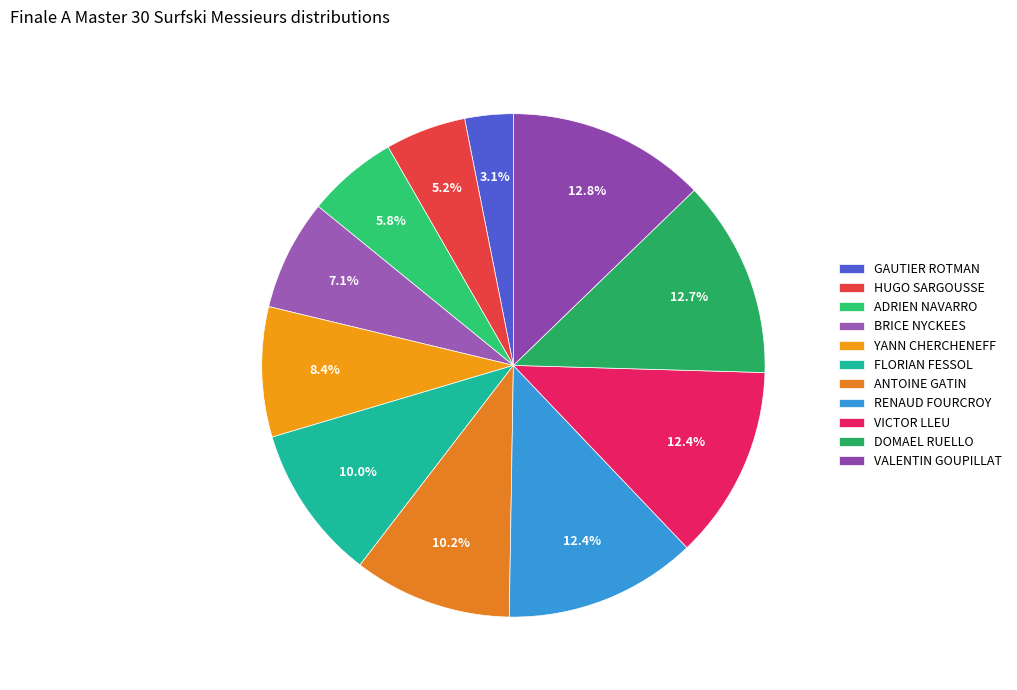

Is DOMAEL RUELLO the majority of the pie?

No